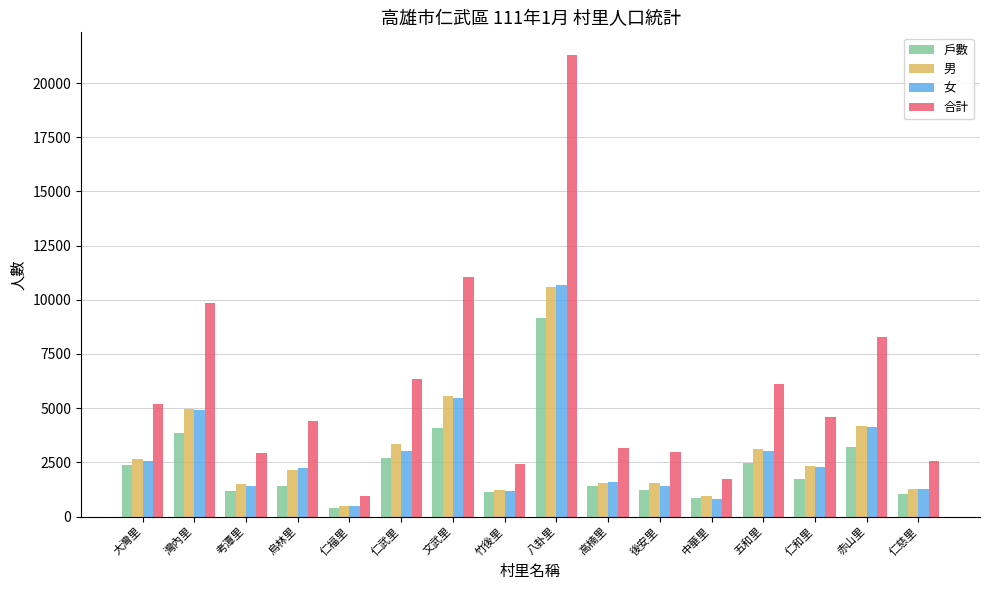

What is the spread (max minus min) of values at 中華里?

933